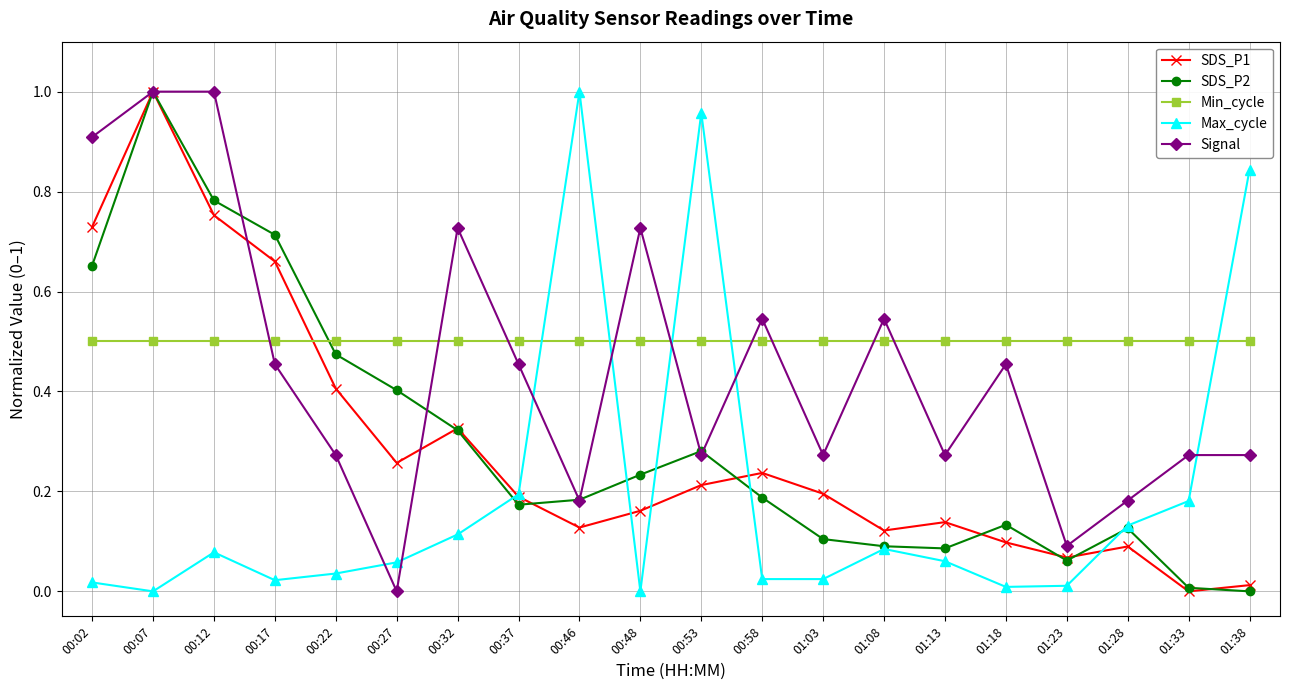

At 01:03, list the series in order from largest to smallest.

Min_cycle, Signal, SDS_P1, SDS_P2, Max_cycle